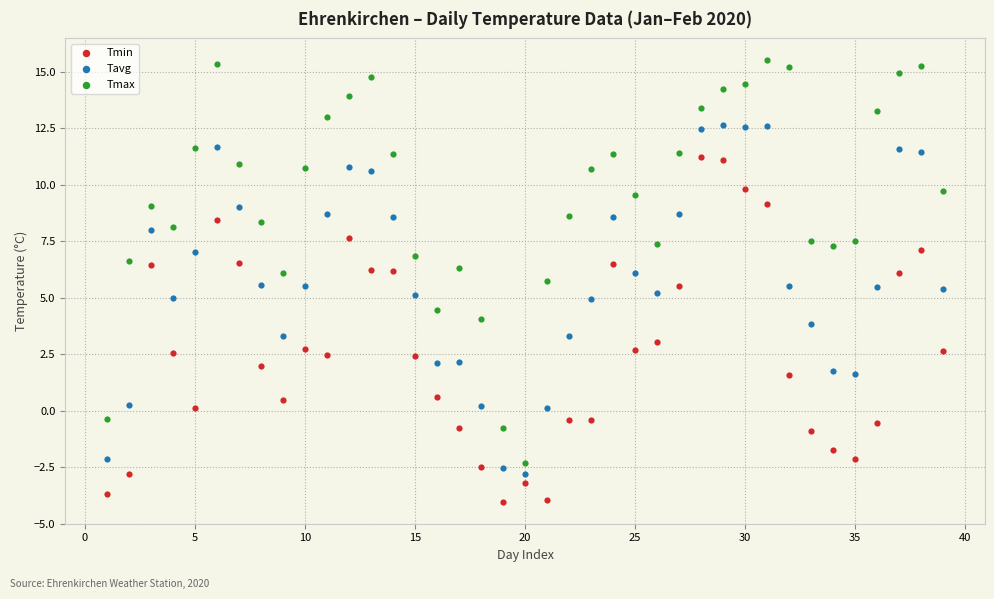

Which series reaches the minimum Y coordinate?

Tmin